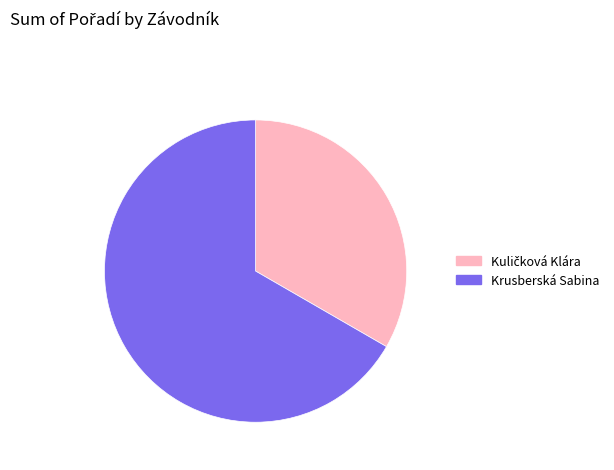

Which category has the biggest portion of the pie?

Krusberská Sabina